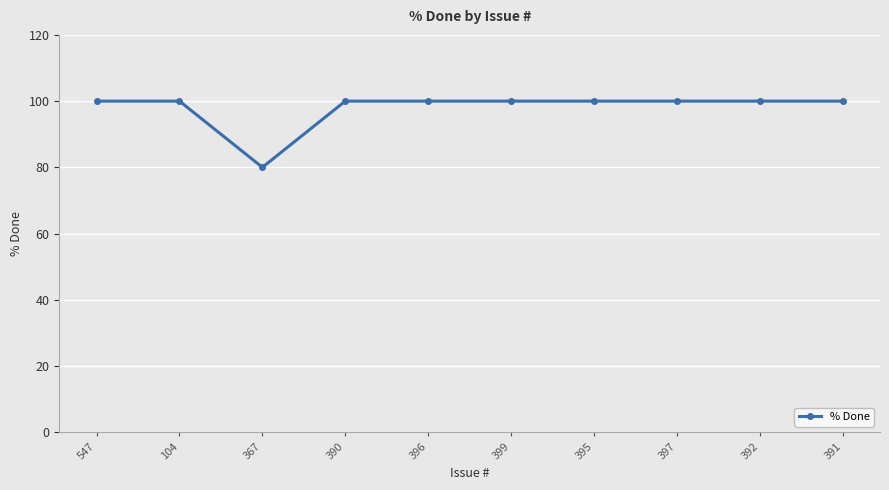

What is the sum of the values at 104 and 395?

200